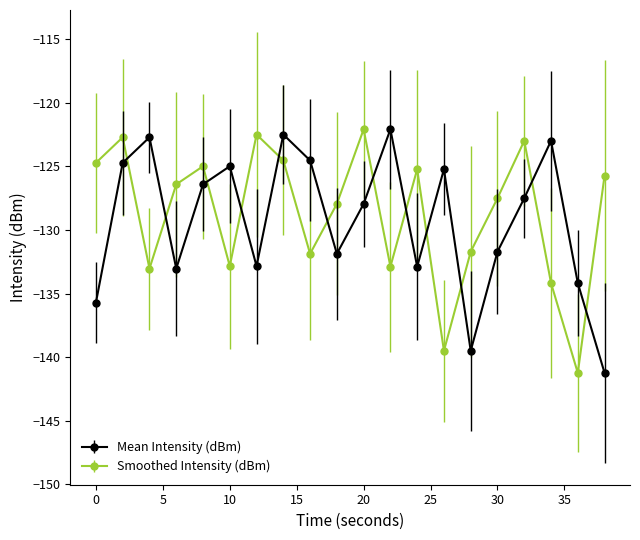

What is the value of the Mean Intensity (dBm) point at the 18th from the left?

-123.0